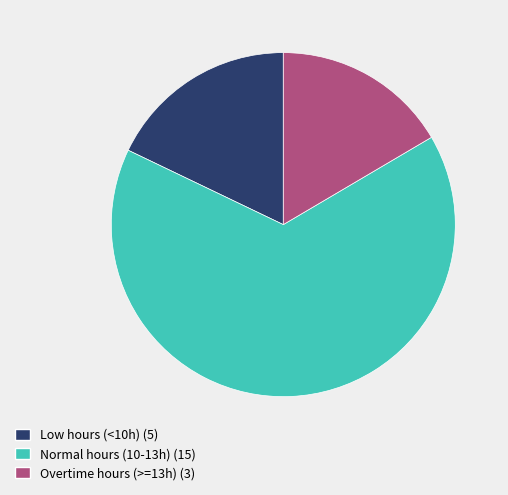

Is there any slice that represents more than half of the pie?

Yes